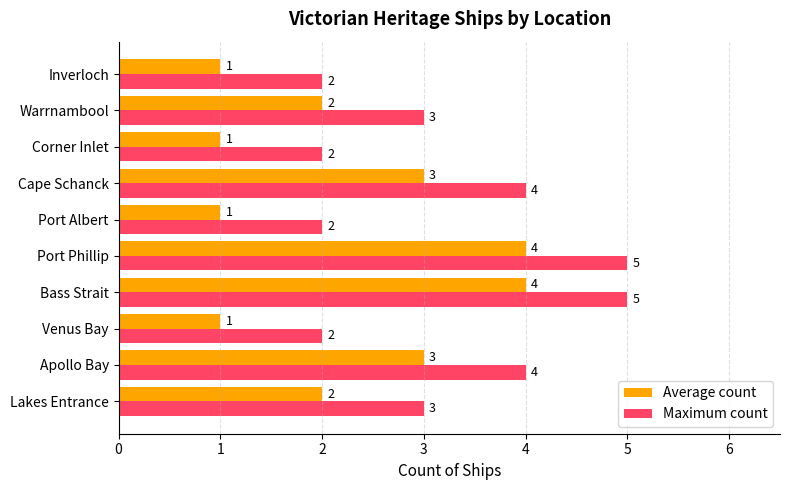

What is the difference between the maximum and second lowest values in the Maximum count series?

3